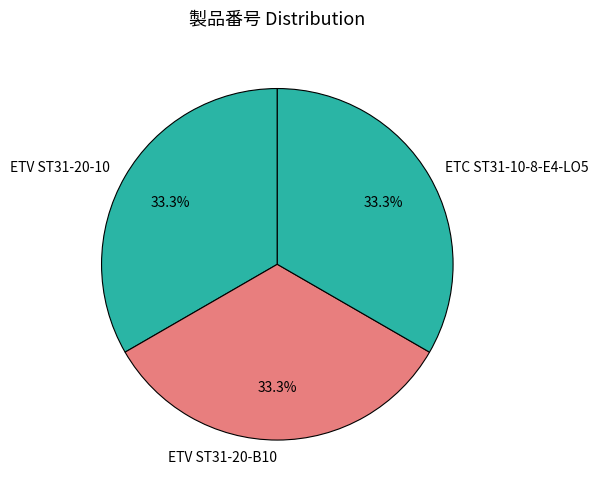

Is there a majority slice in this chart?

No